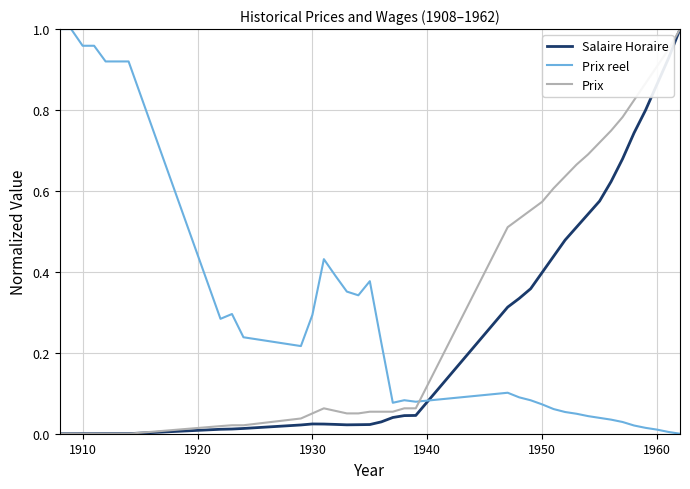

What are all the series names shown in the legend?

Salaire Horaire, Prix reel, Prix